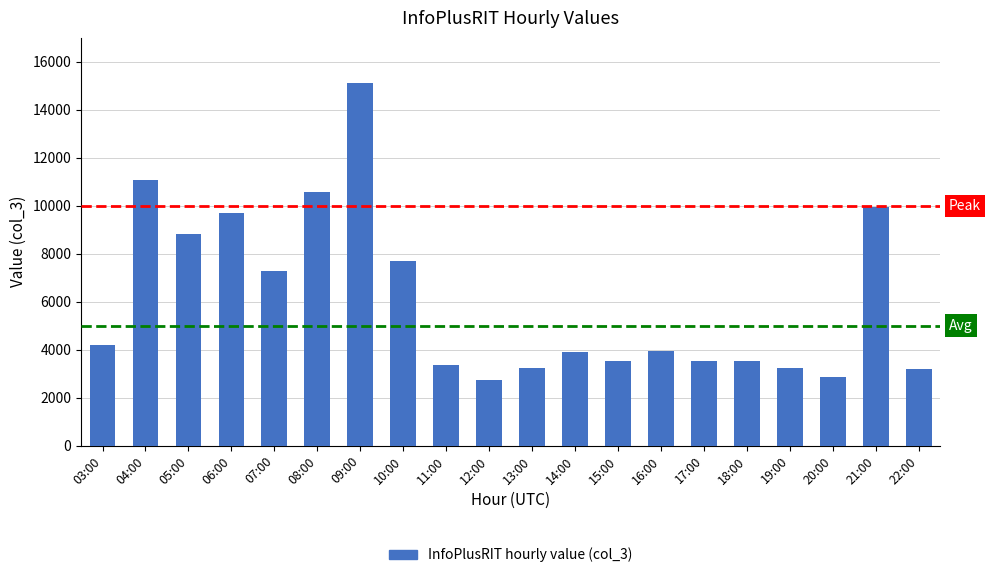

The value at 08:00 is 10553. True or false?

True